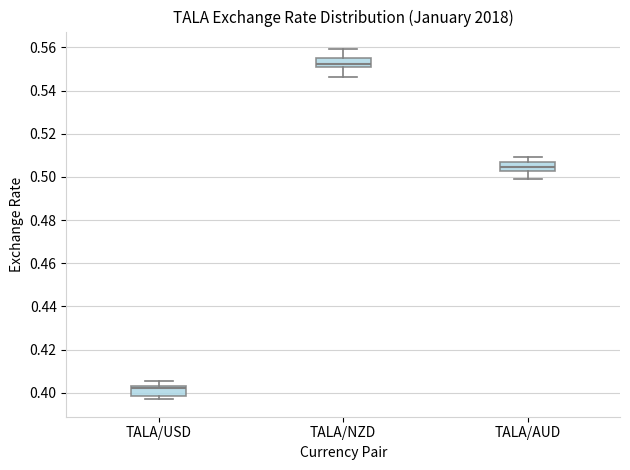

Which box has the lowest median line?

TALA/USD